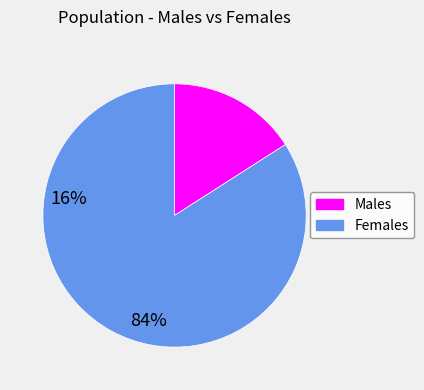

Rank the categories by value from lowest to highest.

Males, Females